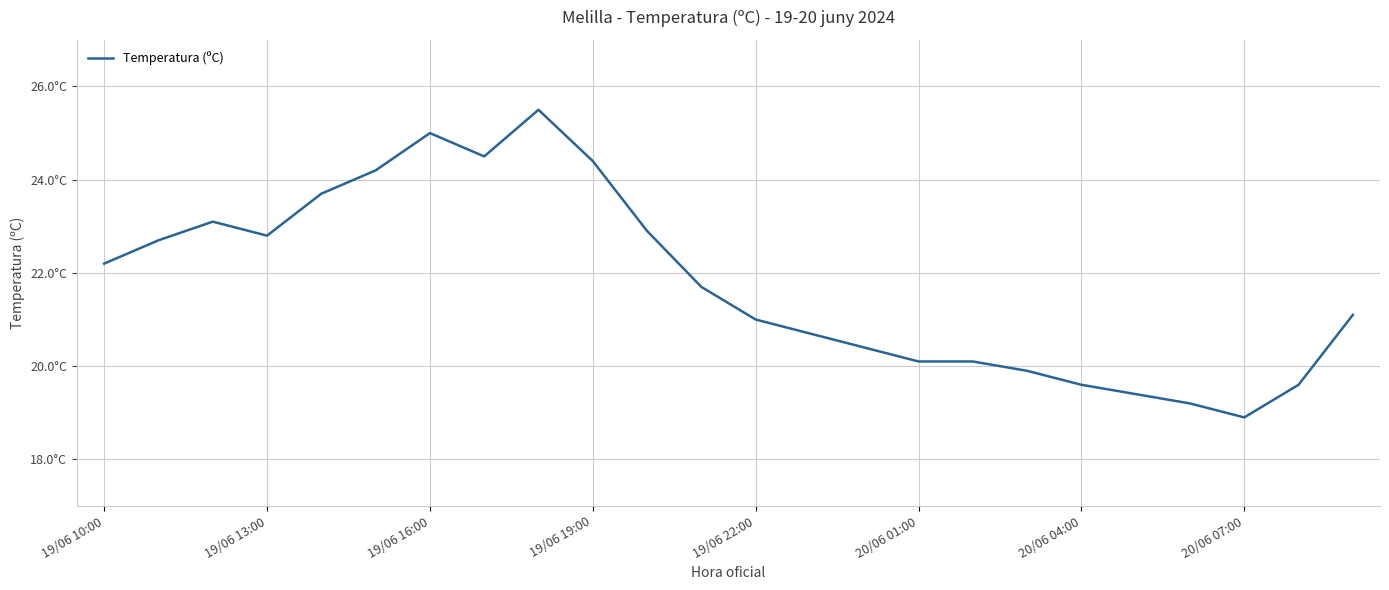

Is this an area chart (filled region under the line)?

No